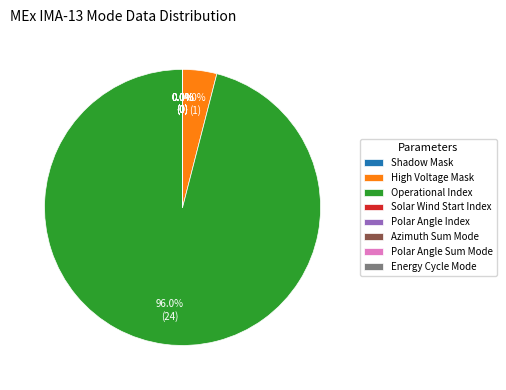

Which category has the biggest portion of the pie?

Operational Index